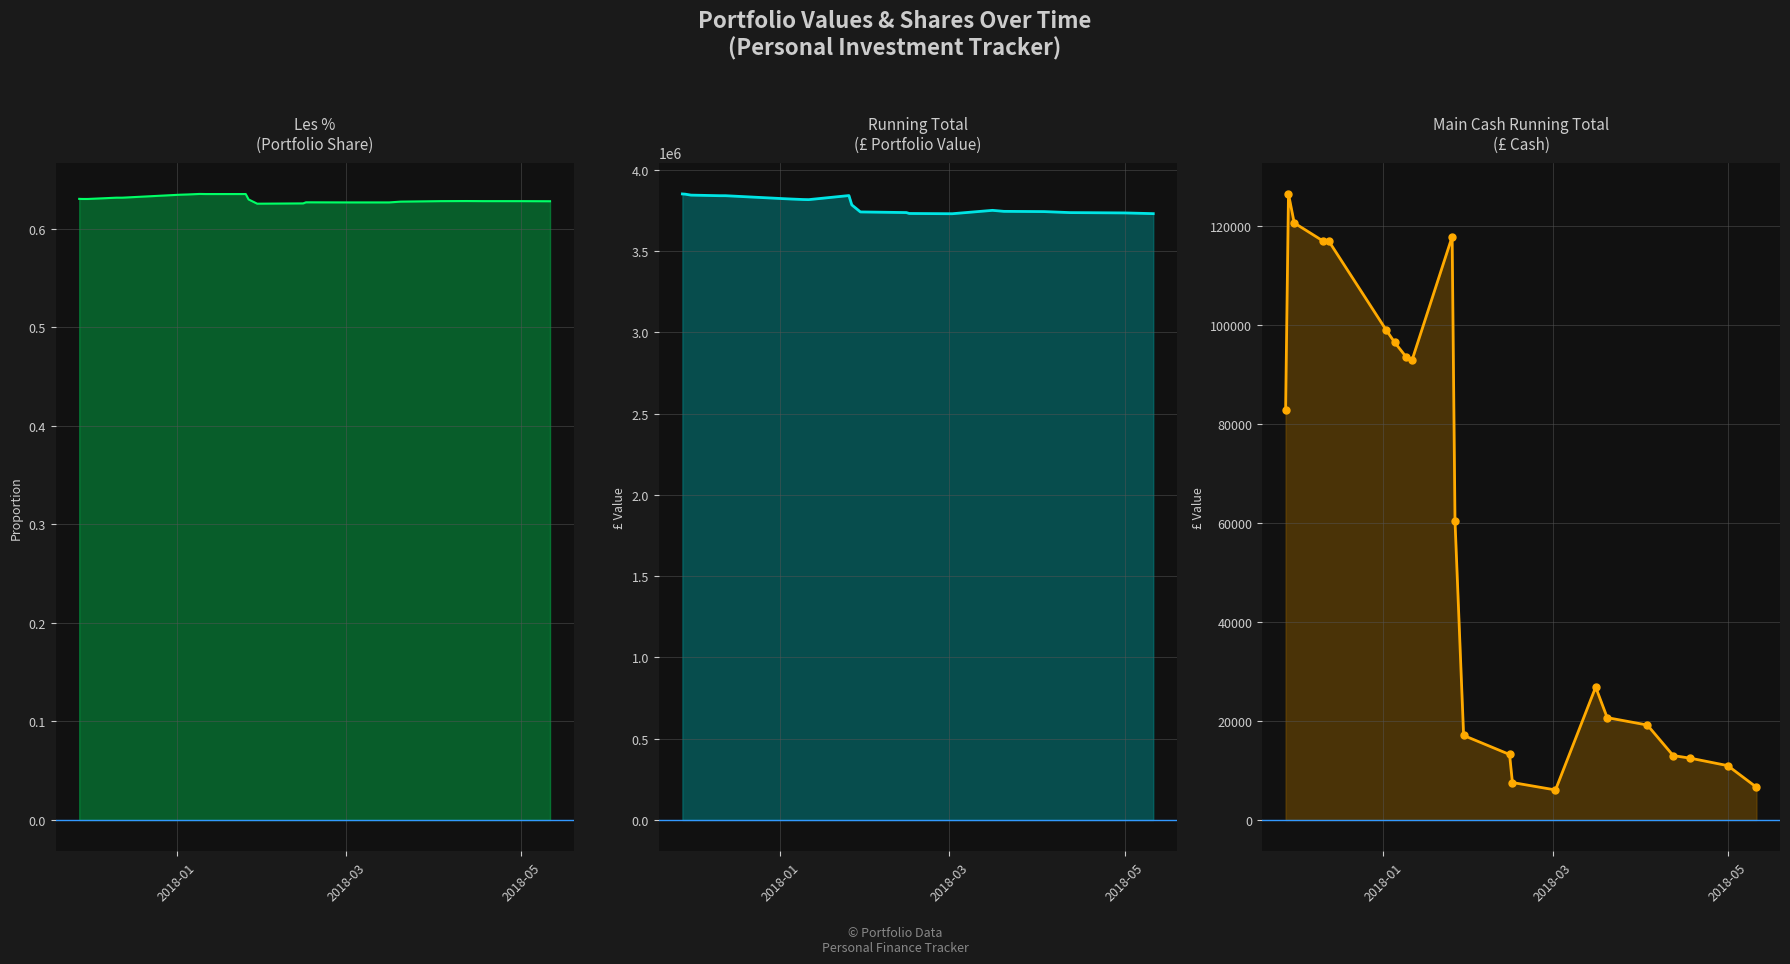

Reading right to left, what are all the values shown in this chart?

Les %: 0.6	0.6	0.6	0.6	0.6	0.6	0.6	0.6	0.6	0.6	0.6	0.6	0.6	0.6	0.6	0.6	0.6	0.6	0.6	0.6	0.6	0.6
Running Total: 3730229.2	3734590.4	3736090.4	3736618.4	3742785.4	3744285.4	3750452.4	3729680.5	3731180.5	3736841.5	3740687.8	3783960.5	3841396.1	3816396.1	3817104.5	3820032.0	3822565.5	3840533.0	3840529.0	3844164.9	3850017.4	3851434.1
Main Cash Running Total: 6614.1	10975.3	12475.3	13003.3	19170.3	20670.3	26837.3	6065.4	7565.4	13226.4	17072.7	60345.5	117781.1	92781.1	93489.4	96416.9	98950.4	116917.9	116914.0	120549.9	126402.3	82819.0